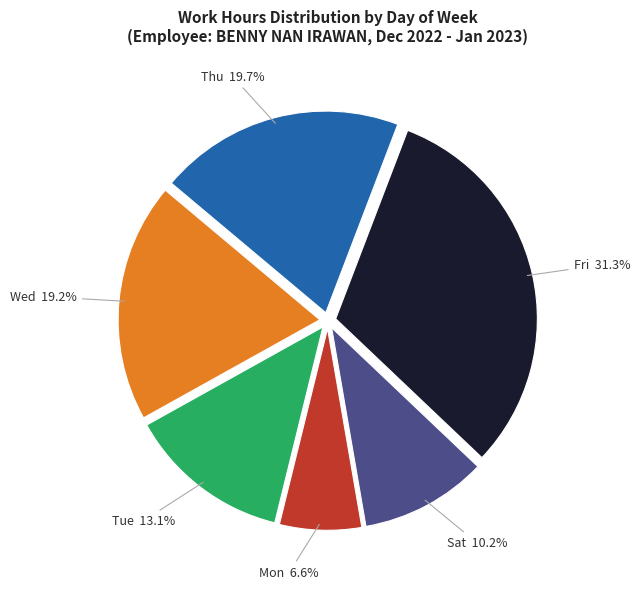

How many segments does this pie chart have?

6